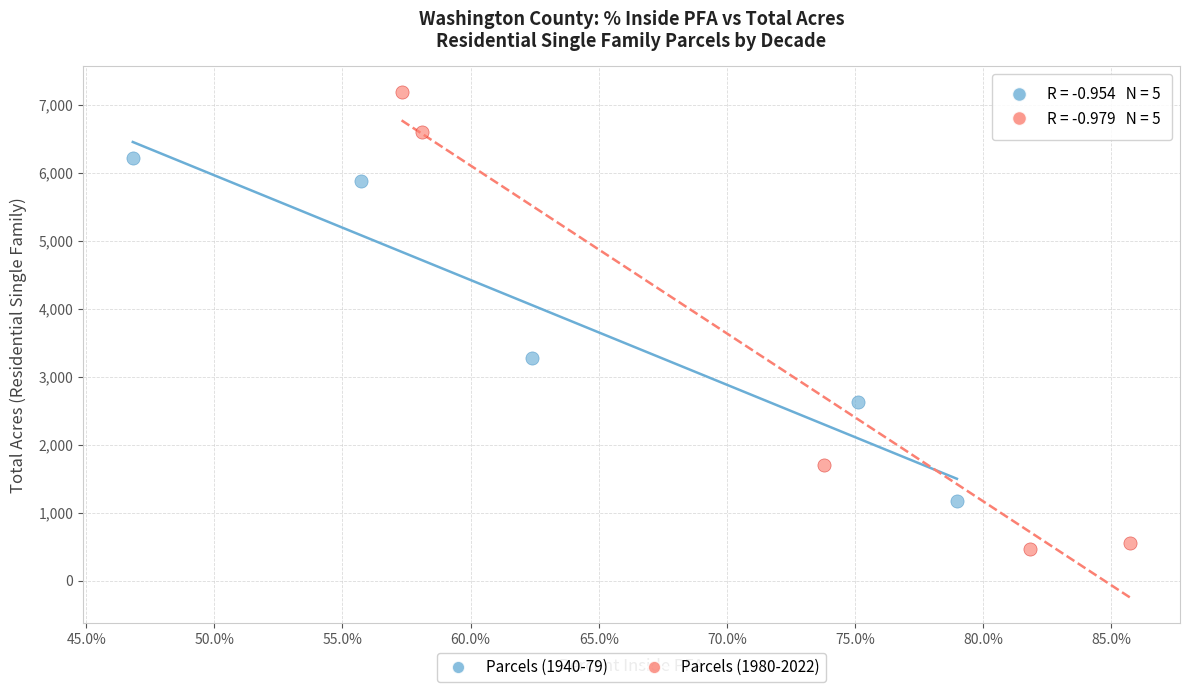

Which series has the widest spread of Y values?

Parcels (1980-2022)